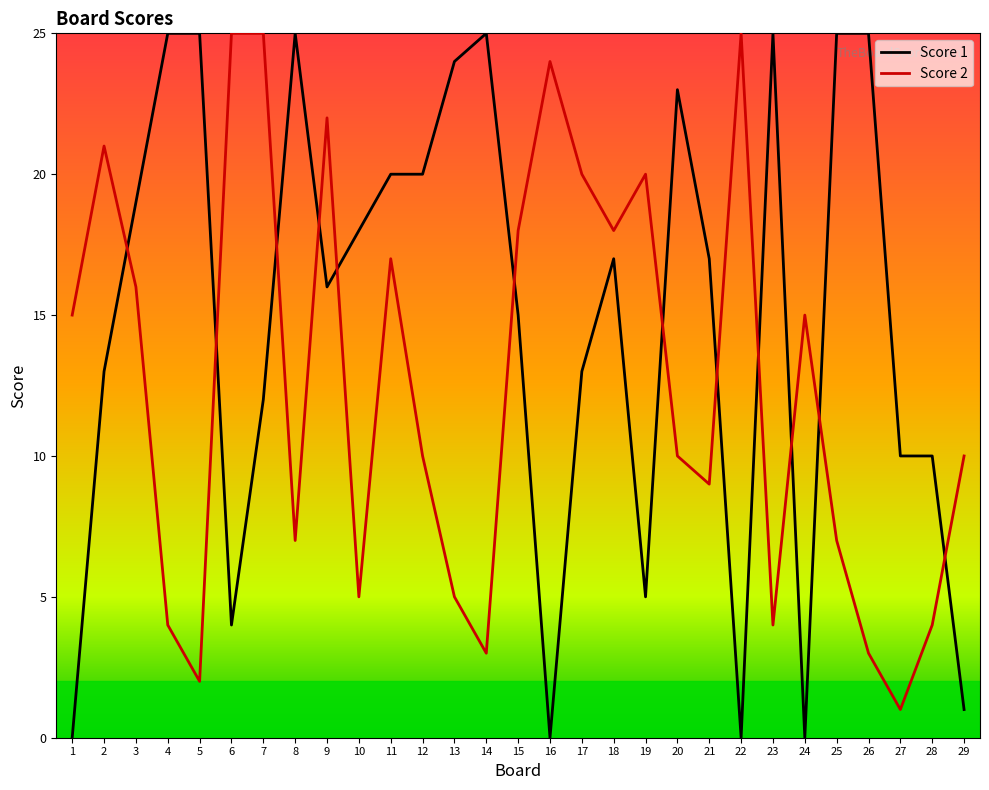

How many lines are shown in the chart?

2